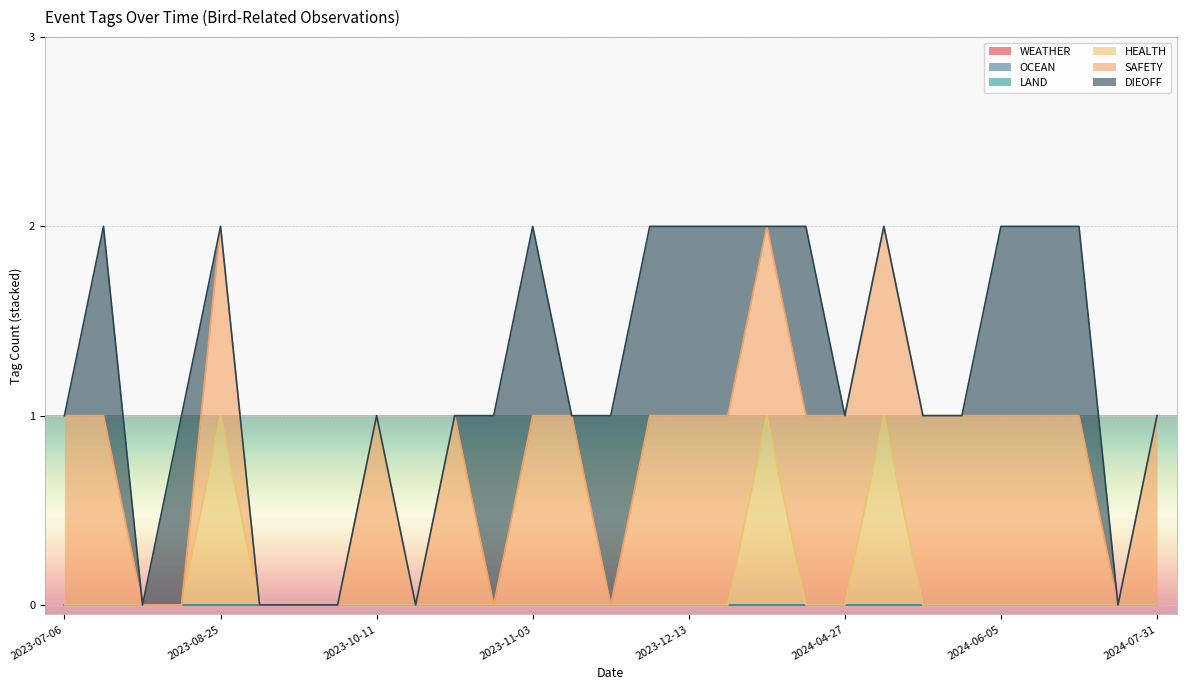

Reading right to left, extract all data points from this chart.

WEATHER: 2024-07-31=0	2024-07-17=0	2024-07-09=0	2024-07-04=0	2024-06-05=0	2024-05-31=0	2024-05-25=0	2024-04-30=0	2024-04-27=0	2024-04-24=0	2024-03-27=0	2024-02-13=0	2023-12-13=0	2023-12-08=0	2023-12-05=0	2023-11-21=0	2023-11-03=0	2023-10-23=0	2023-10-23=0	2023-10-13=0	2023-10-11=0	2023-10-09=0	2023-10-09=0	2023-10-05=0	2023-08-25=0	2023-07-15=0	2023-07-14=0	2023-07-06=0	2023-07-06=0
OCEAN: 2024-07-31=0	2024-07-17=0	2024-07-09=0	2024-07-04=0	2024-06-05=0	2024-05-31=0	2024-05-25=0	2024-04-30=0	2024-04-27=0	2024-04-24=0	2024-03-27=0	2024-02-13=0	2023-12-13=0	2023-12-08=0	2023-12-05=0	2023-11-21=0	2023-11-03=0	2023-10-23=0	2023-10-23=0	2023-10-13=0	2023-10-11=0	2023-10-09=0	2023-10-09=0	2023-10-05=0	2023-08-25=0	2023-07-15=0	2023-07-14=0	2023-07-06=0	2023-07-06=0
LAND: 2024-07-31=0	2024-07-17=0	2024-07-09=0	2024-07-04=0	2024-06-05=0	2024-05-31=0	2024-05-25=0	2024-04-30=0	2024-04-27=0	2024-04-24=0	2024-03-27=0	2024-02-13=0	2023-12-13=0	2023-12-08=0	2023-12-05=0	2023-11-21=0	2023-11-03=0	2023-10-23=0	2023-10-23=0	2023-10-13=0	2023-10-11=0	2023-10-09=0	2023-10-09=0	2023-10-05=0	2023-08-25=0	2023-07-15=0	2023-07-14=0	2023-07-06=0	2023-07-06=0
HEALTH: 2024-07-31=0	2024-07-17=0	2024-07-09=0	2024-07-04=0	2024-06-05=0	2024-05-31=0	2024-05-25=0	2024-04-30=1	2024-04-27=0	2024-04-24=0	2024-03-27=1	2024-02-13=0	2023-12-13=0	2023-12-08=0	2023-12-05=0	2023-11-21=0	2023-11-03=0	2023-10-23=0	2023-10-23=0	2023-10-13=0	2023-10-11=0	2023-10-09=0	2023-10-09=0	2023-10-05=0	2023-08-25=1	2023-07-15=0	2023-07-14=0	2023-07-06=0	2023-07-06=0
SAFETY: 2024-07-31=1	2024-07-17=0	2024-07-09=1	2024-07-04=1	2024-06-05=1	2024-05-31=1	2024-05-25=1	2024-04-30=1	2024-04-27=1	2024-04-24=1	2024-03-27=1	2024-02-13=1	2023-12-13=1	2023-12-08=1	2023-12-05=0	2023-11-21=1	2023-11-03=1	2023-10-23=0	2023-10-23=1	2023-10-13=0	2023-10-11=1	2023-10-09=0	2023-10-09=0	2023-10-05=0	2023-08-25=1	2023-07-15=0	2023-07-14=0	2023-07-06=1	2023-07-06=1
DIEOFF: 2024-07-31=0	2024-07-17=0	2024-07-09=1	2024-07-04=1	2024-06-05=1	2024-05-31=0	2024-05-25=0	2024-04-30=0	2024-04-27=0	2024-04-24=1	2024-03-27=0	2024-02-13=1	2023-12-13=1	2023-12-08=1	2023-12-05=1	2023-11-21=0	2023-11-03=1	2023-10-23=1	2023-10-23=0	2023-10-13=0	2023-10-11=0	2023-10-09=0	2023-10-09=0	2023-10-05=0	2023-08-25=0	2023-07-15=1	2023-07-14=0	2023-07-06=1	2023-07-06=0